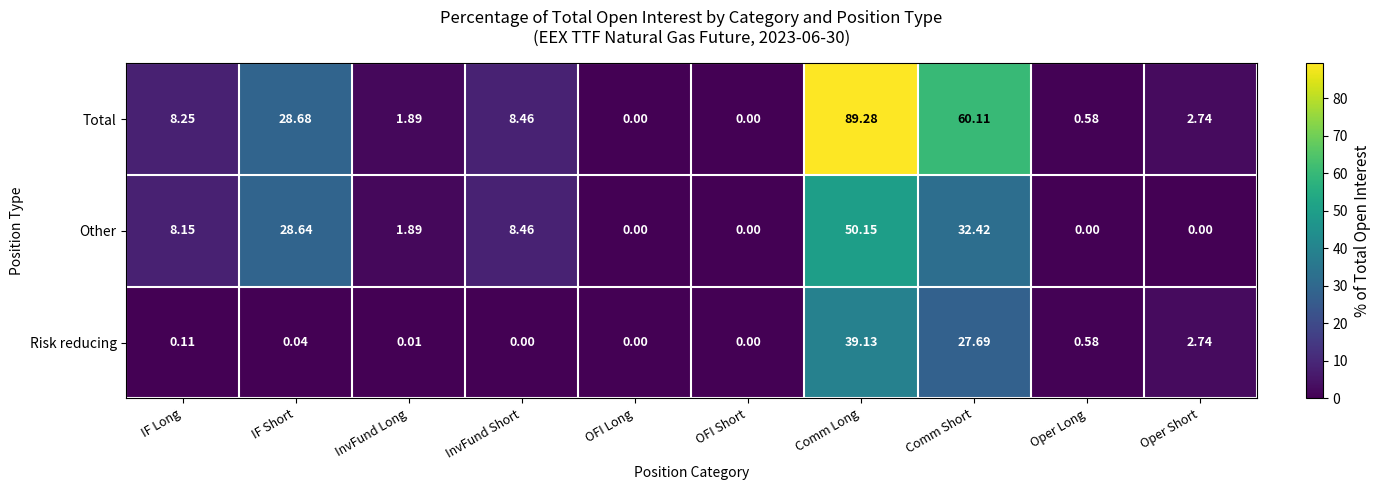

Which category has the highest value in the Total series?

Comm Long